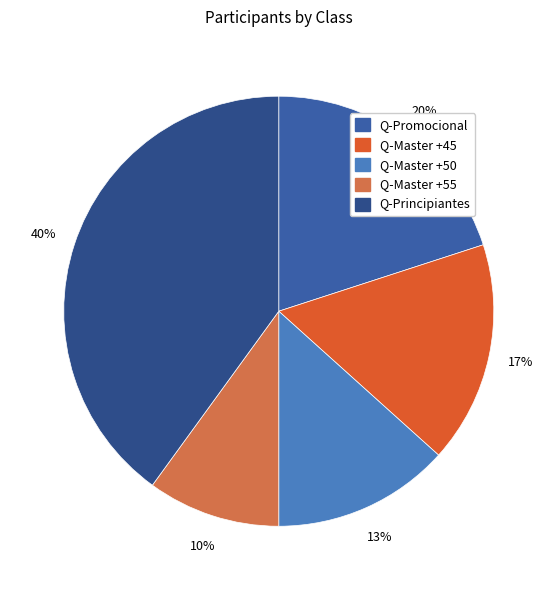

The Q-Master +55 slice represents 10% of the pie. True or false?

True